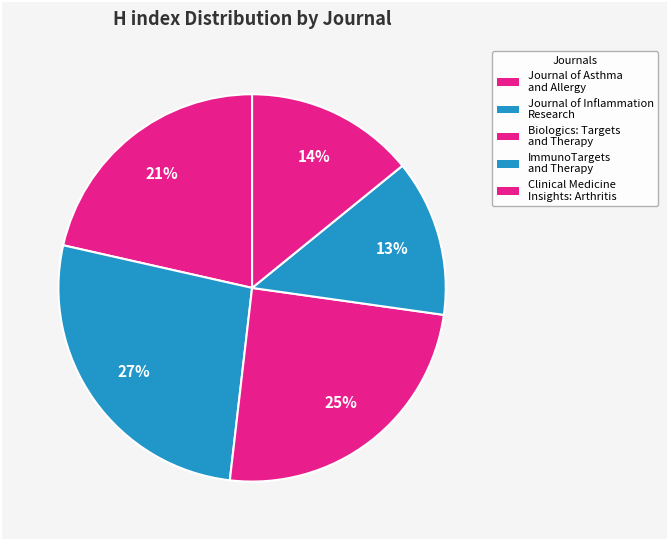

Rank the categories by value from highest to lowest.

Journal of Inflammation Research, Biologics: Targets and Therapy, Journal of Asthma and Allergy, Clinical Medicine Insights: Arthritis, ImmunoTargets and Therapy